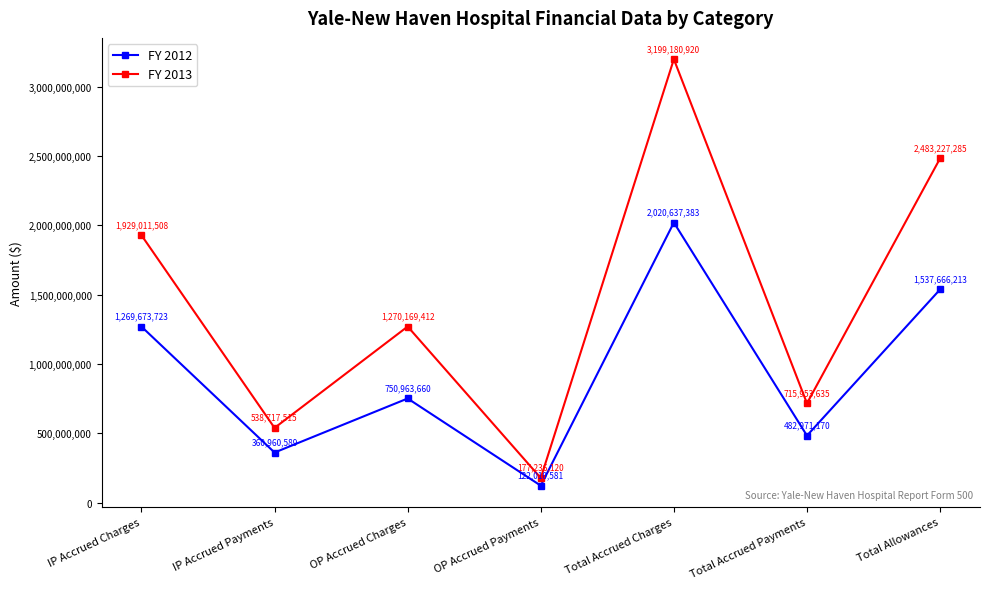

At which label does FY 2012 reach its minimum?

OP Accrued Payments